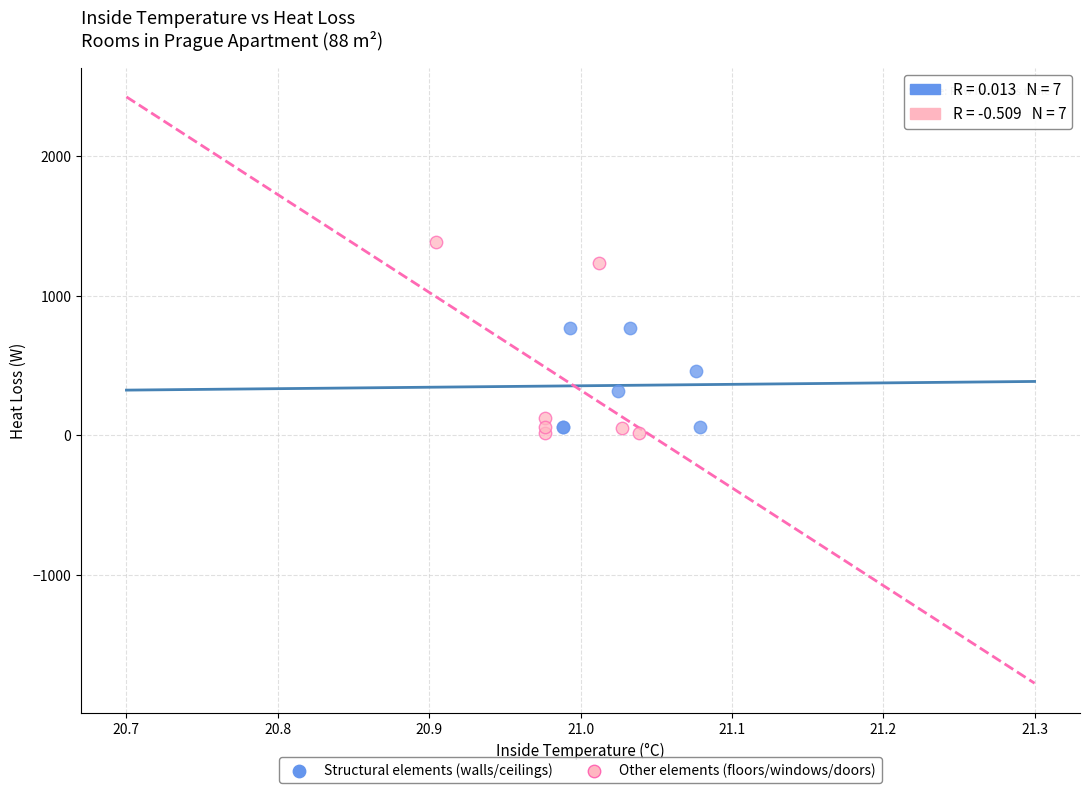

Which series has the largest Y range (max minus min)?

Other elements (floors/windows/doors)